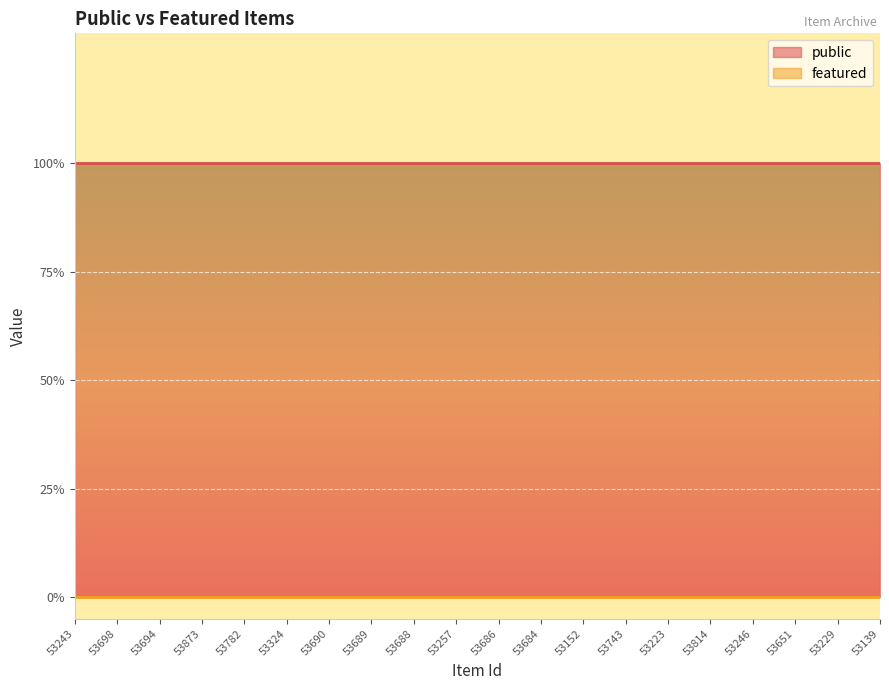

True or false: public and featured intersect in this chart.

False